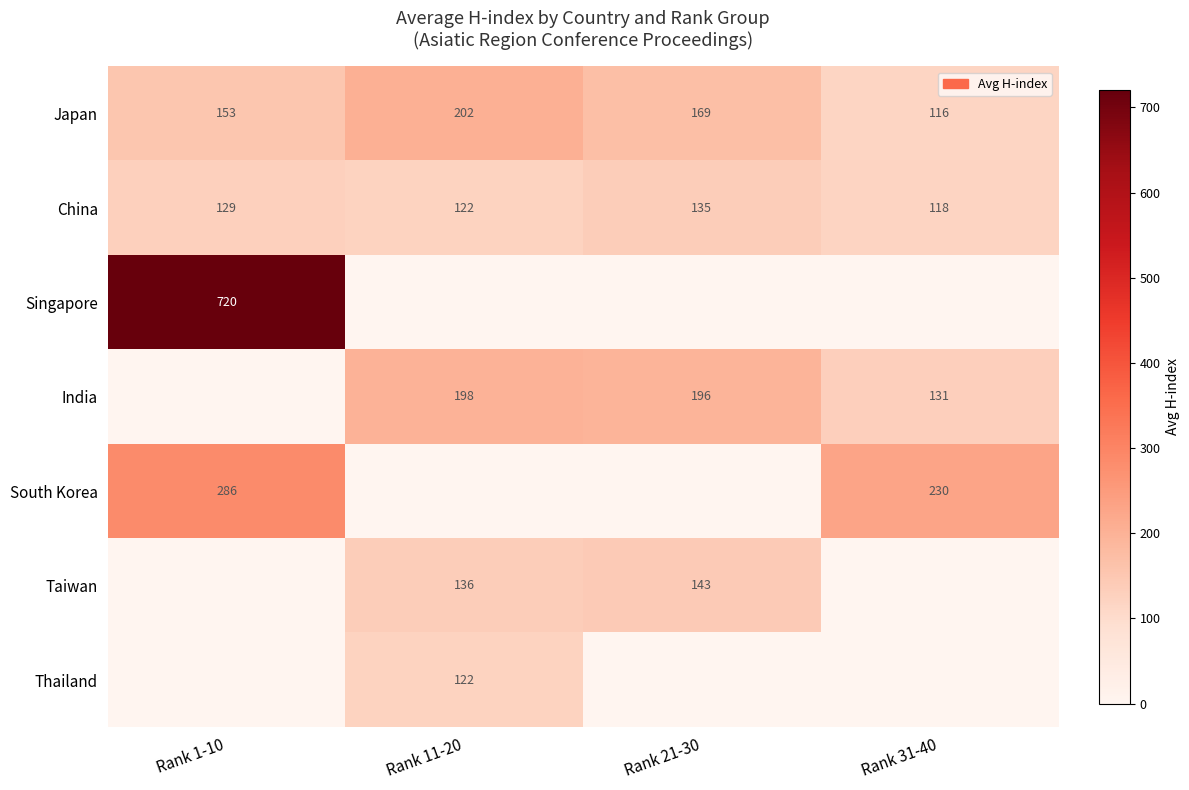

What is the minimum value for Japan?

116